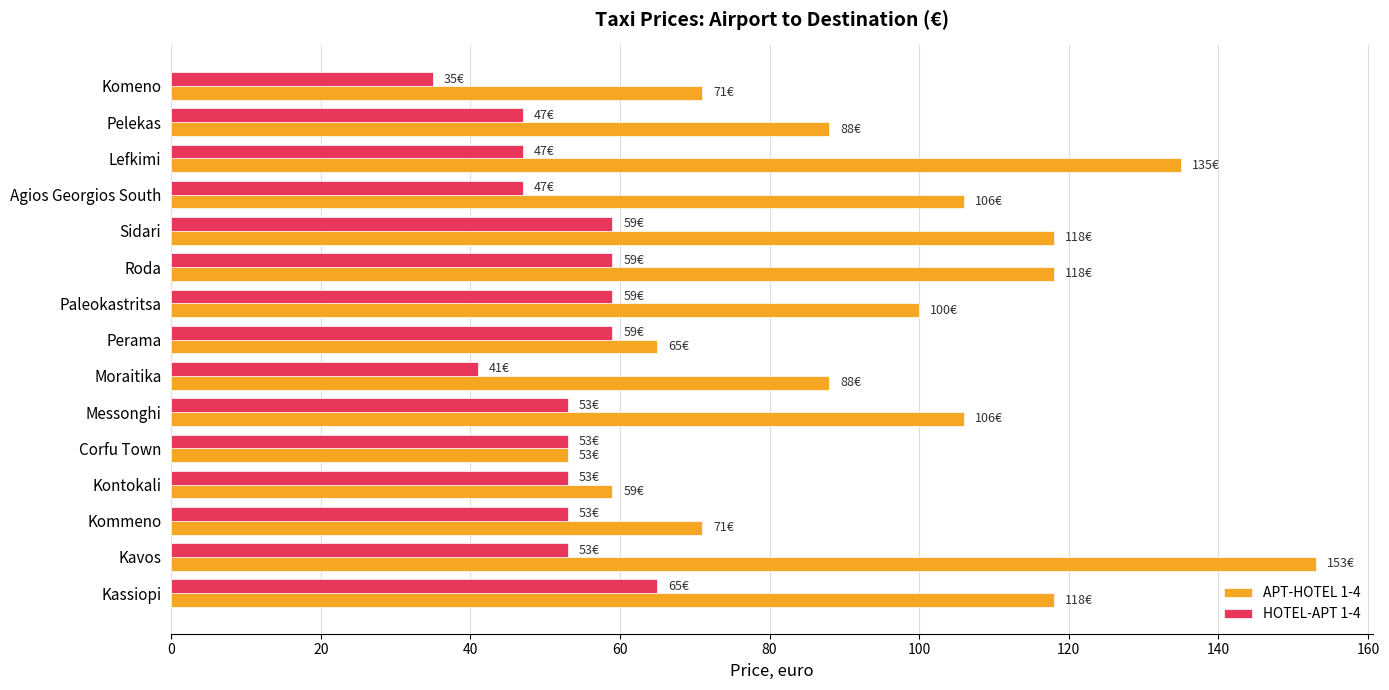

Which series has the largest total across all categories?

APT-HOTEL 1-4